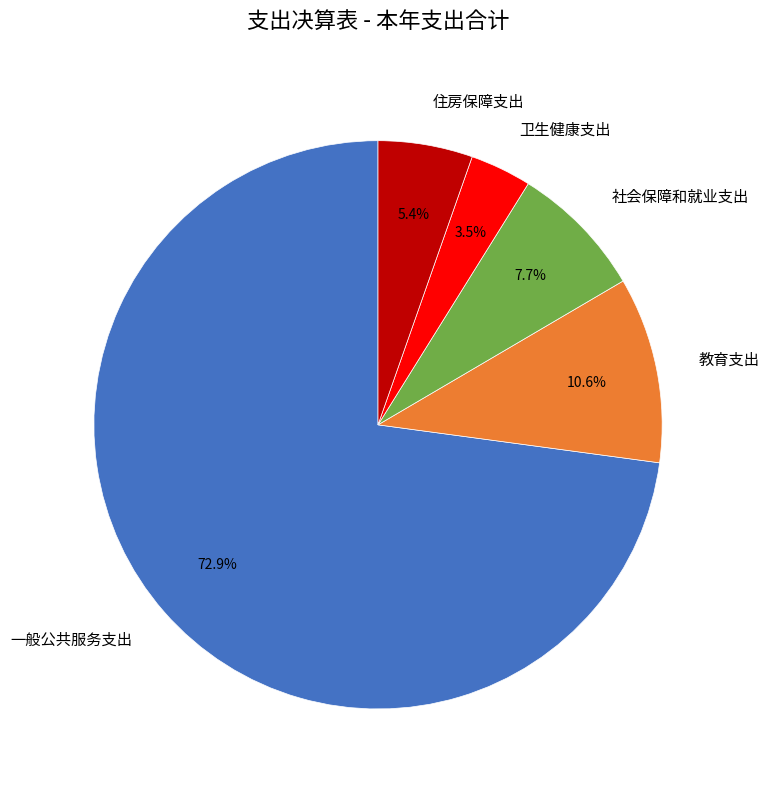

Which category has the biggest portion of the pie?

一般公共服务支出